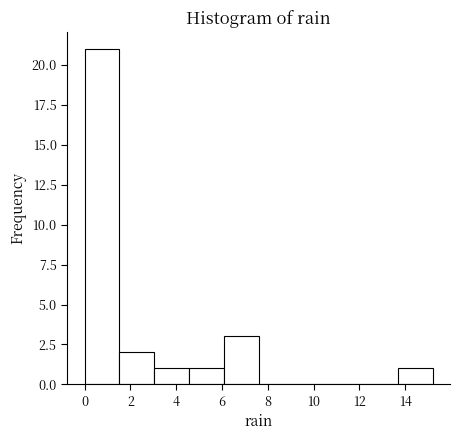

Reading left to right, transcribe this chart: for each bar, give the range it covers on the x-axis and its height. Neither the bar edges nor the heights are printed on the chart, so give them approximately, as read against the axes.

0.00 to 1.52: 21
1.52 to 3.04: 2
3.04 to 4.56: 1
4.56 to 6.08: 1
6.08 to 7.60: 3
7.60 to 9.12: 0
9.12 to 10.64: 0
10.64 to 12.16: 0
12.16 to 13.68: 0
13.68 to 15.20: 1